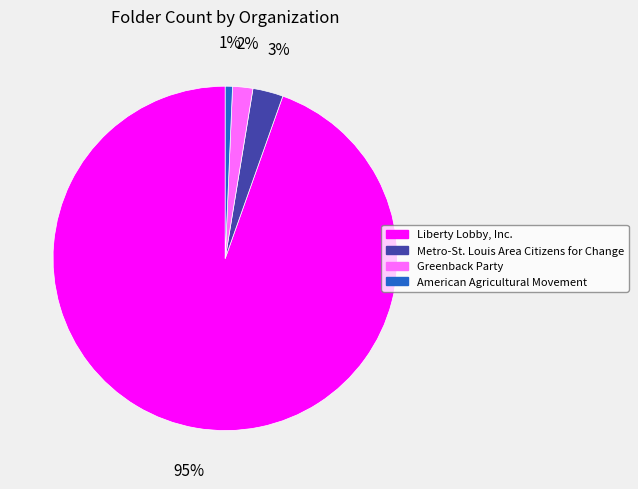

True or false: Liberty Lobby, Inc. accounts for 95% of the total.

True